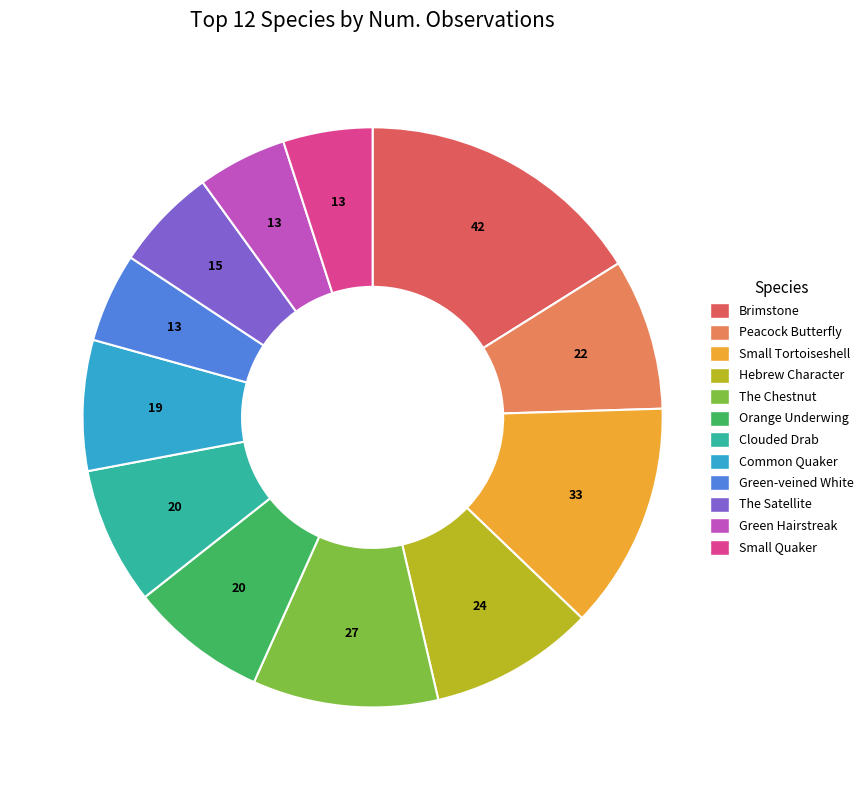

Count the number of slices in the pie.

12